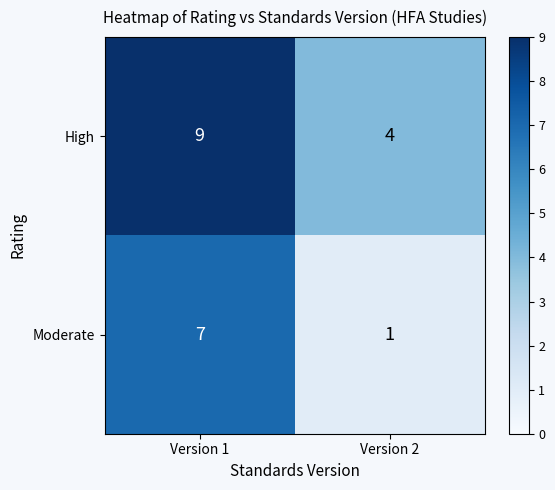

What is the difference between the Moderate values at Version 2 and Version 1?

6